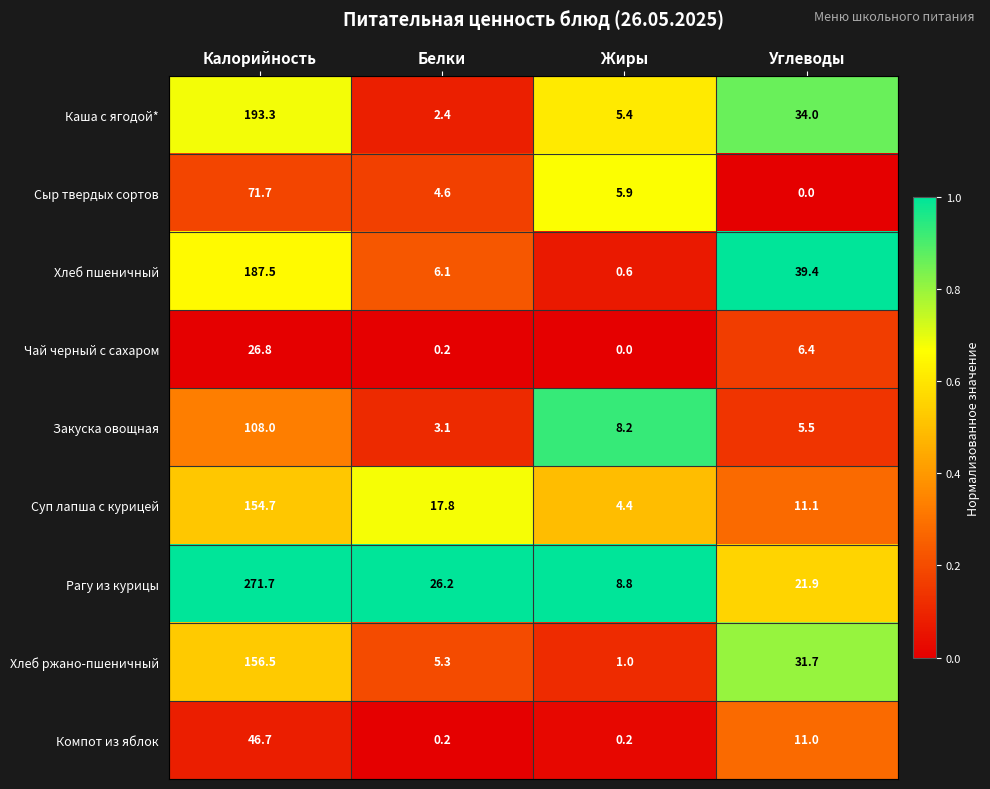

The Хлеб ржано-пшеничный series shows 5.3 at Белки. True or false?

True